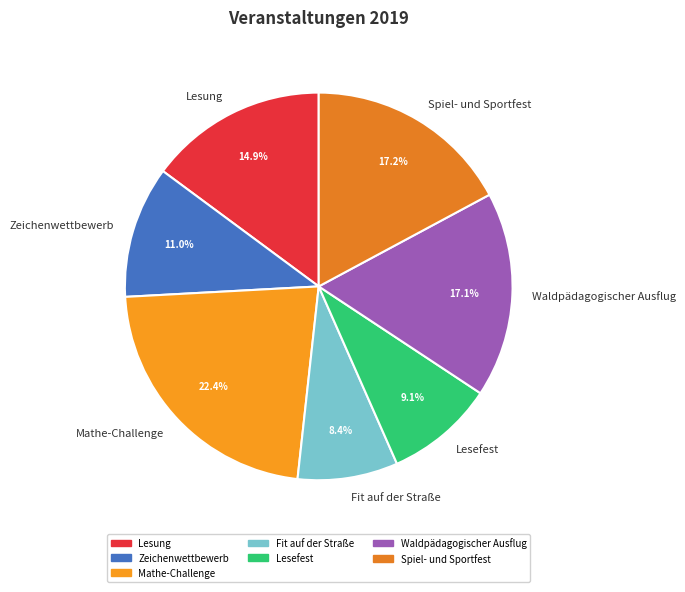

Which slice is the largest?

Mathe-Challenge